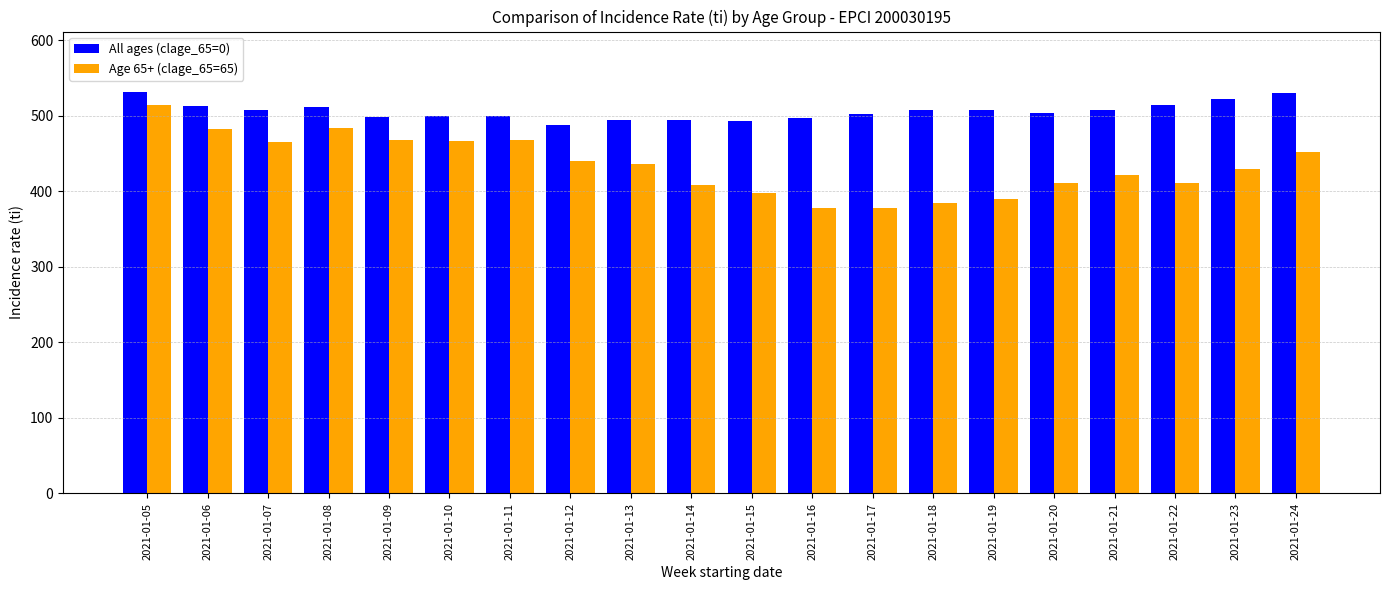

What is the highest value of the Age 65+ (clage_65=65) series?

514.2